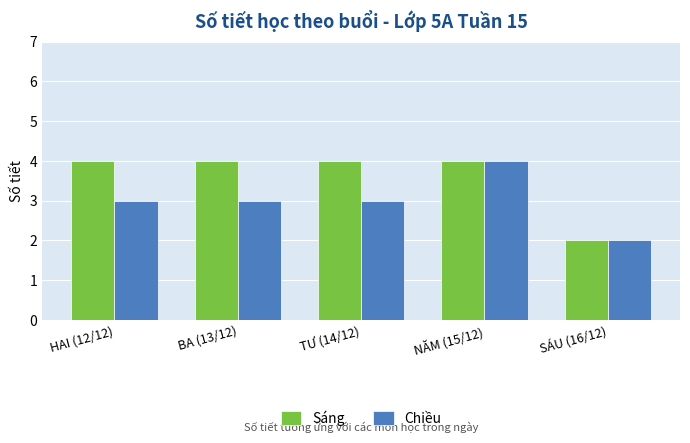

Between BA (13/12) and SÁU (16/12), which series saw the biggest shift?

Sáng